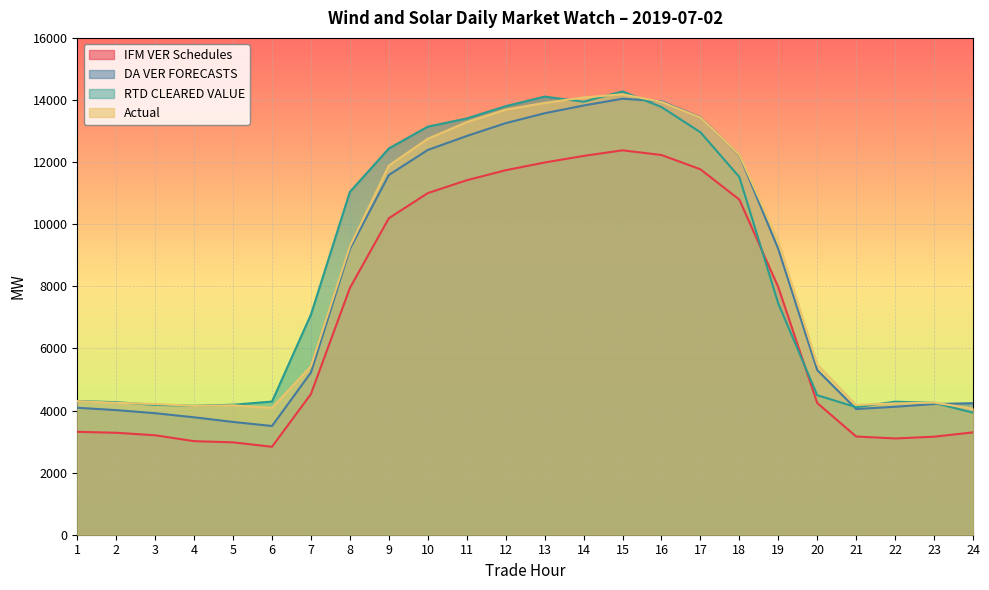

How many lines are shown in the chart?

4